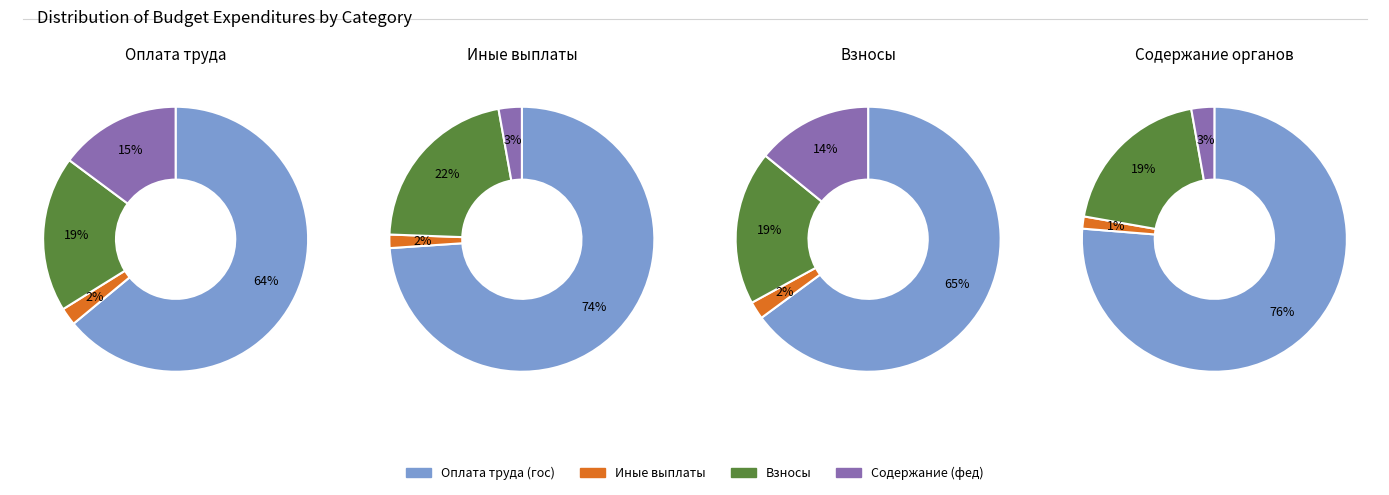

Which series has the widest spread of values?

Оплата труда (гос)